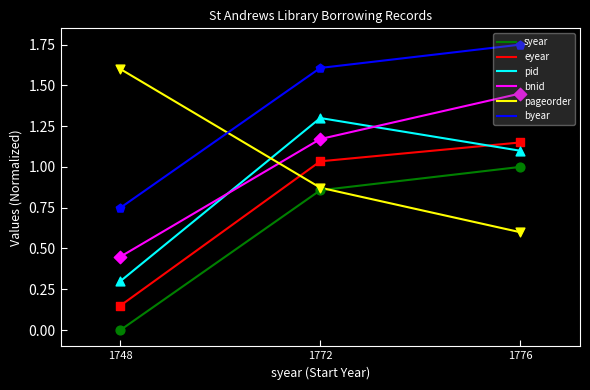

At how many categories does at least one series exceed 1?

3